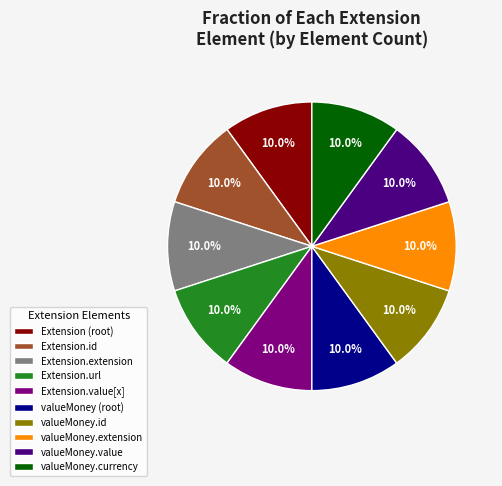

How much of the chart is everything except Extension.value[x]?

90.0%